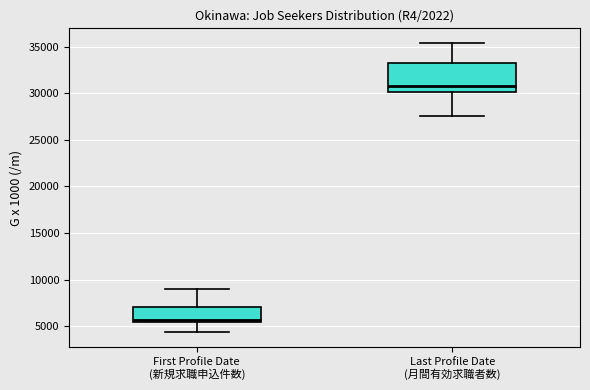

Reading left to right, transcribe this box plot: for each box, give where its median line is, the range the box spans, and where its two whiskers end, as read against the y-axis. The values are not printed on the chart, so give them approximately, as read against the axis.

First Profile Date (新規求職申込件数): median 5500 (just above the box's lower edge), box 5500 to 7000, whiskers 4500 to 9000
Last Profile Date (月間有効求職者数): median 30500, box 30000 to 33000, whiskers 27500 to 35500